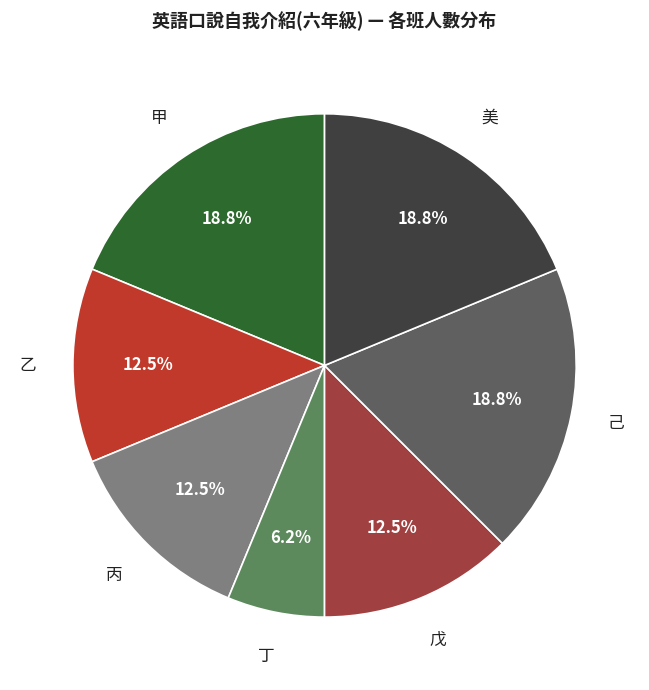

What is the ratio of the value at 己 to the value at 戊?

1.5